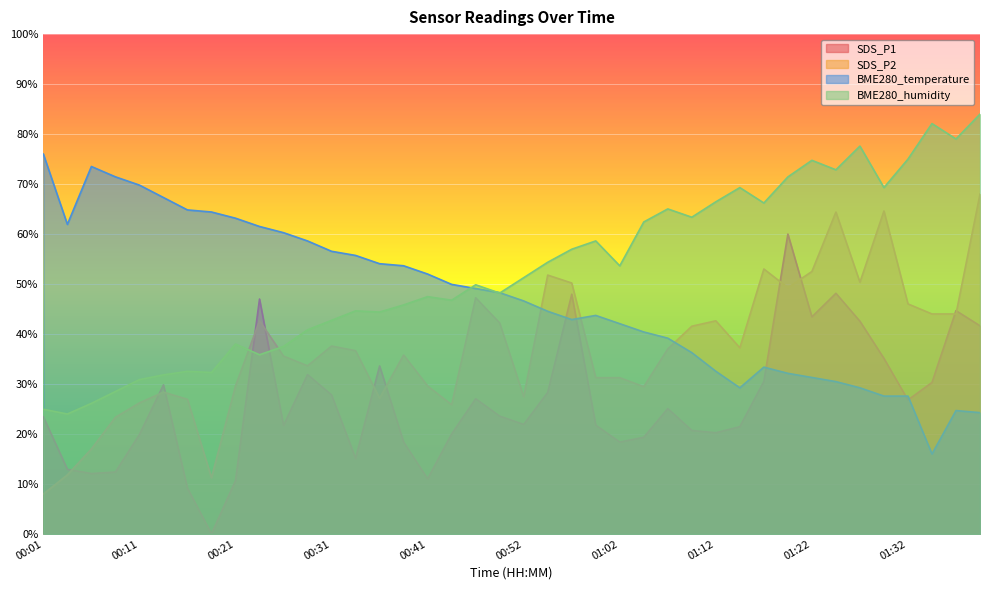

True or false: BME280_temperature has a value of 98.4 at 00:29.

False